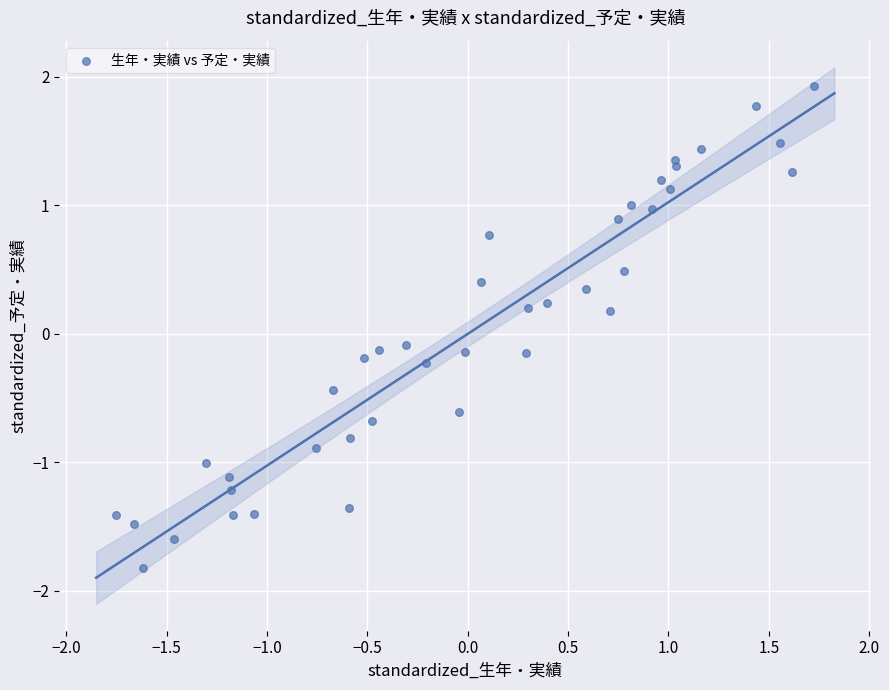

What is the range of X values (max minus min)?

3.5